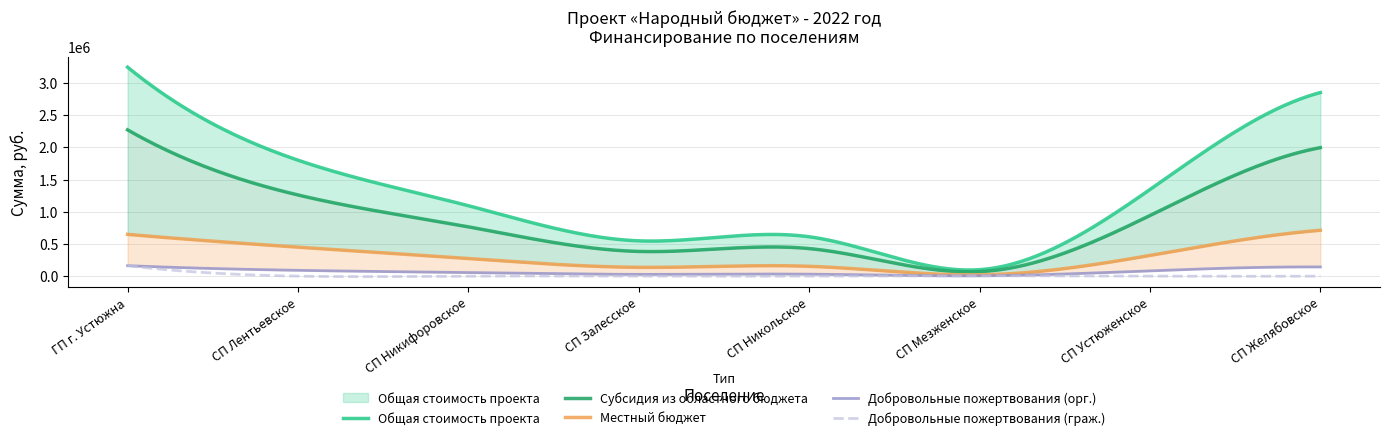

At how many categories does at least one series exceed 837234?

5